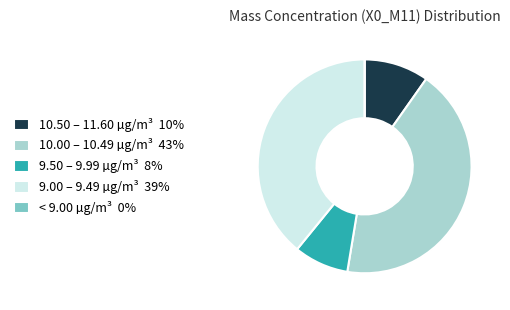

Is it true that 10.00 – 10.49 µg/m³ 43% is 57% of the pie?

False